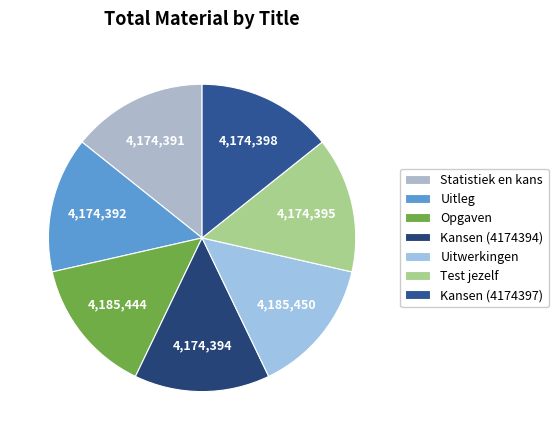

Is Test jezelf the majority of the pie?

No